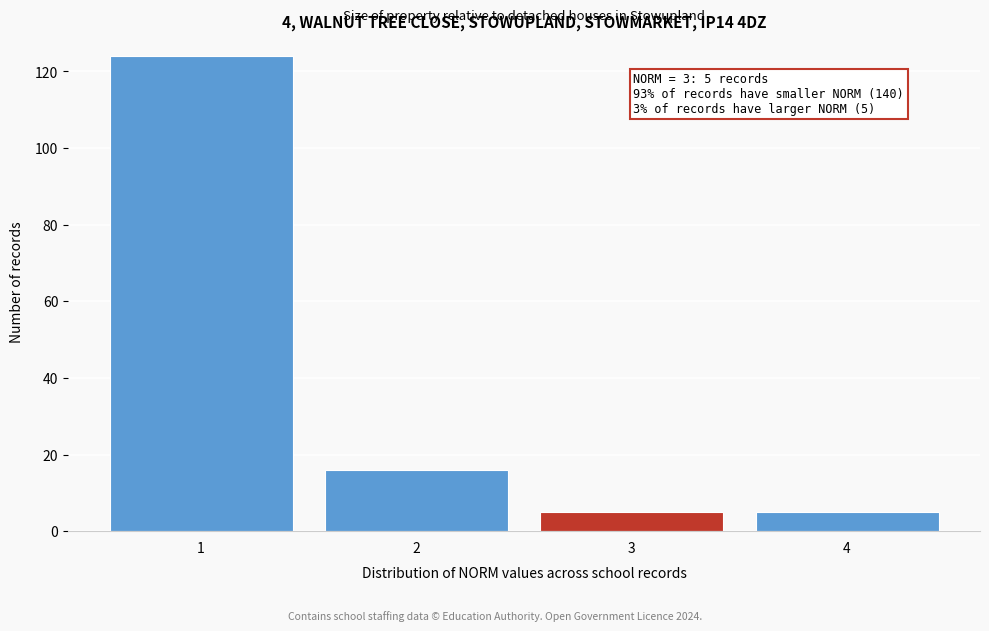

Reading left to right, extract all data points from this chart.

124	16	5	5